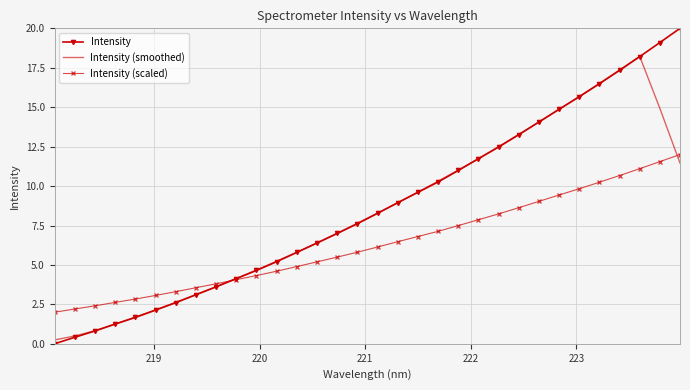

List the series in order of their peak value, highest first.

Intensity, Intensity (smoothed), Intensity (scaled)